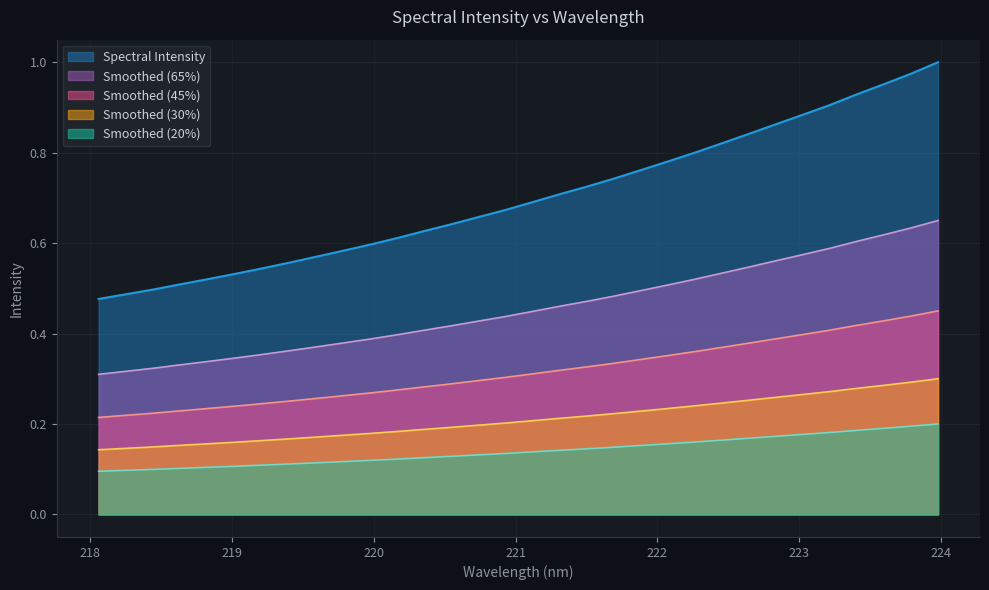

Reading left to right, what are all the values shown in this chart?

218.0596=0.5	218.2508=0.5	218.442=0.5	218.6332=0.5	218.8244=0.5	219.0156=0.5	219.2067=0.5	219.3979=0.6	219.589=0.6	219.7801=0.6	219.9712=0.6	220.1623=0.6	220.3533=0.6	220.5444=0.6	220.7354=0.7	220.9264=0.7	221.1174=0.7	221.3083=0.7	221.4993=0.7	221.6902=0.7	221.8812=0.8	222.0721=0.8	222.263=0.8	222.4538=0.8	222.6447=0.8	222.8355=0.9	223.0264=0.9	223.2172=0.9	223.408=0.9	223.5987=1.0	223.7895=1.0	223.9802=1.0